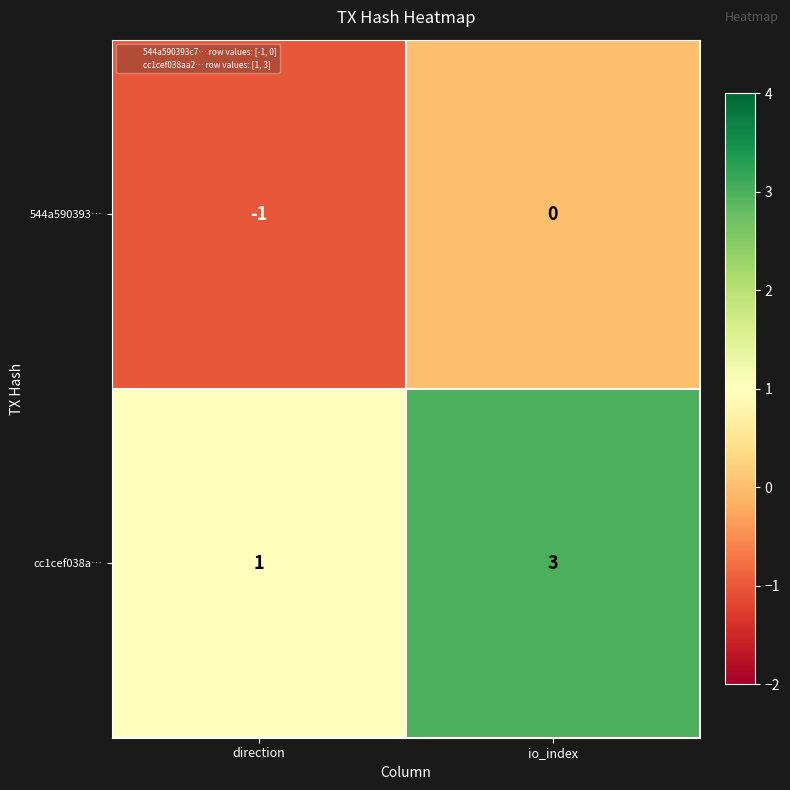

Reading right to left, extract all data points from this chart.

544a590393…: 0	-1
cc1cef038a…: 3	1